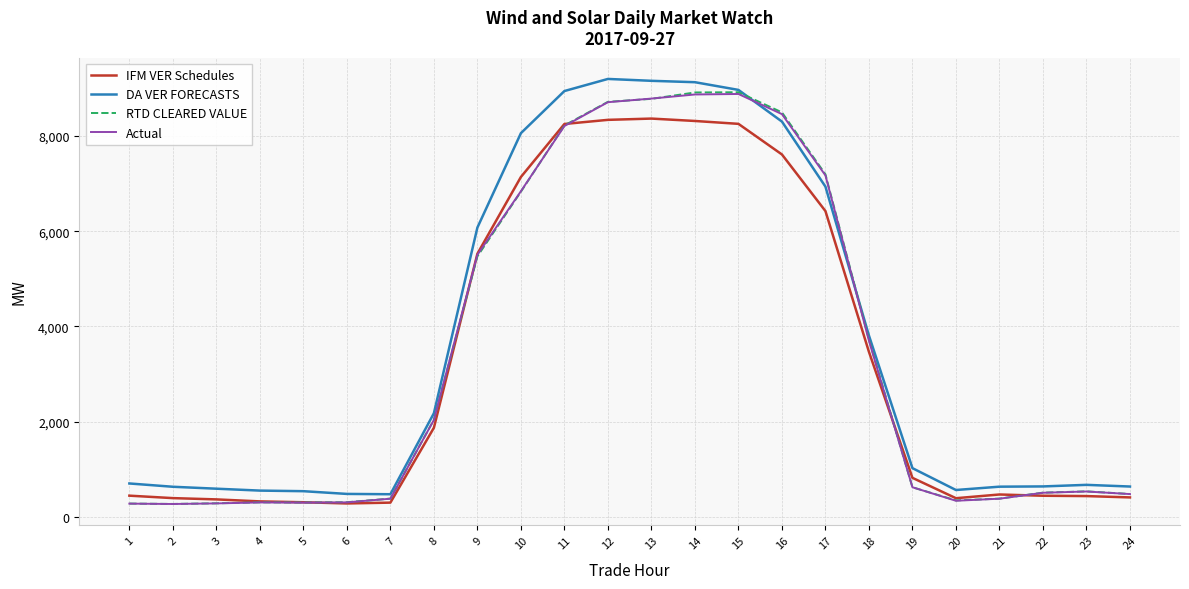

What is the difference between the highest and lowest values at 6?

200.0